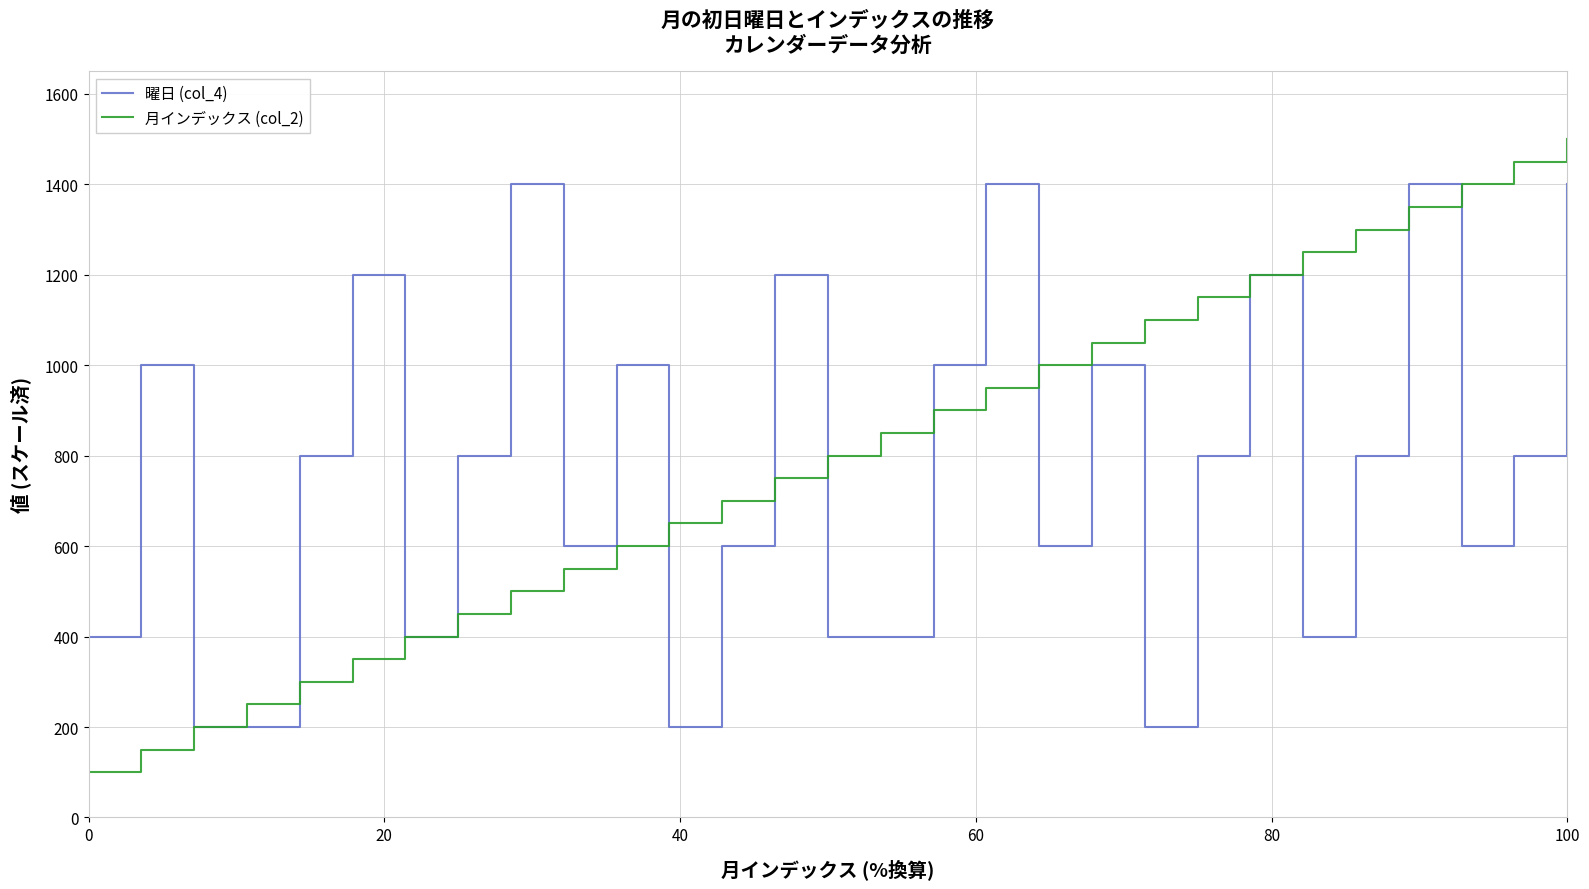

Rank the series by their maximum value, from highest to lowest.

月インデックス (col_2), 曜日 (col_4)